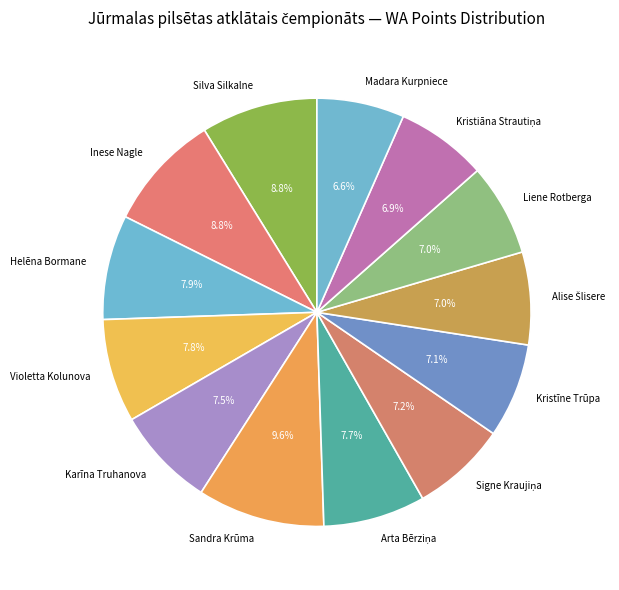

To the nearest percent, what portion does Silva Silkalne represent?

9%